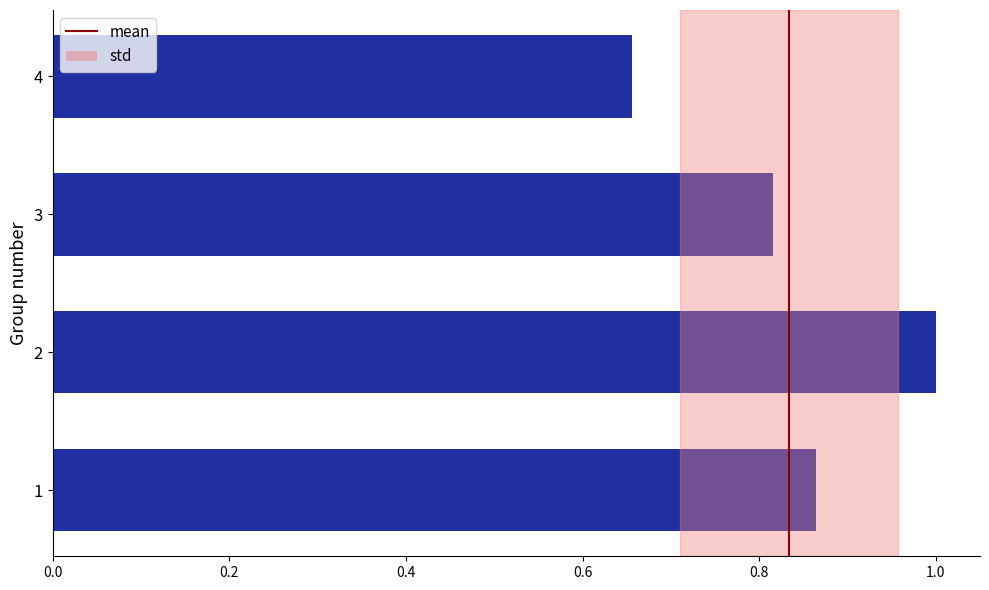

Are the bars grouped side by side (vs. stacked)?

No